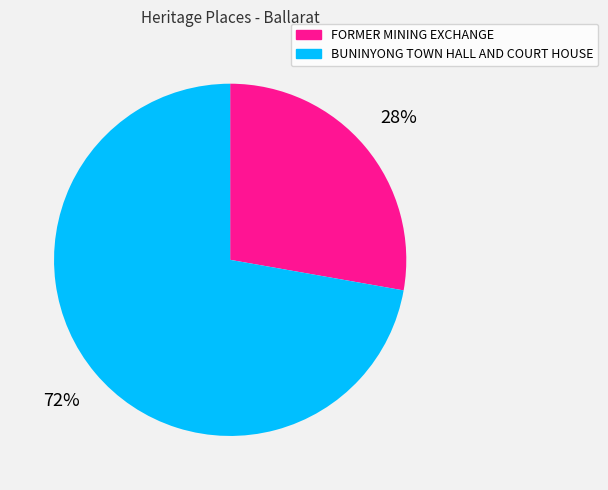

Which slice is the largest?

BUNINYONG TOWN HALL AND COURT HOUSE